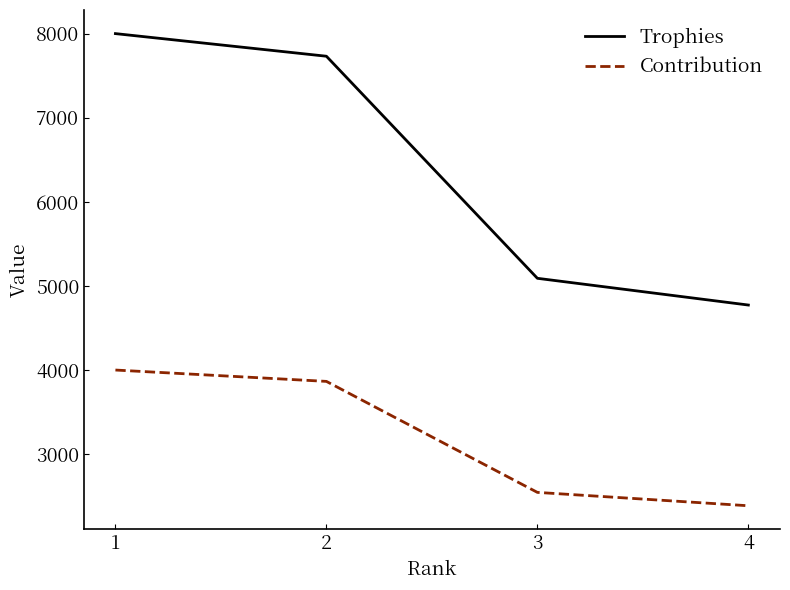

Read the Trophies value at 2.

7733